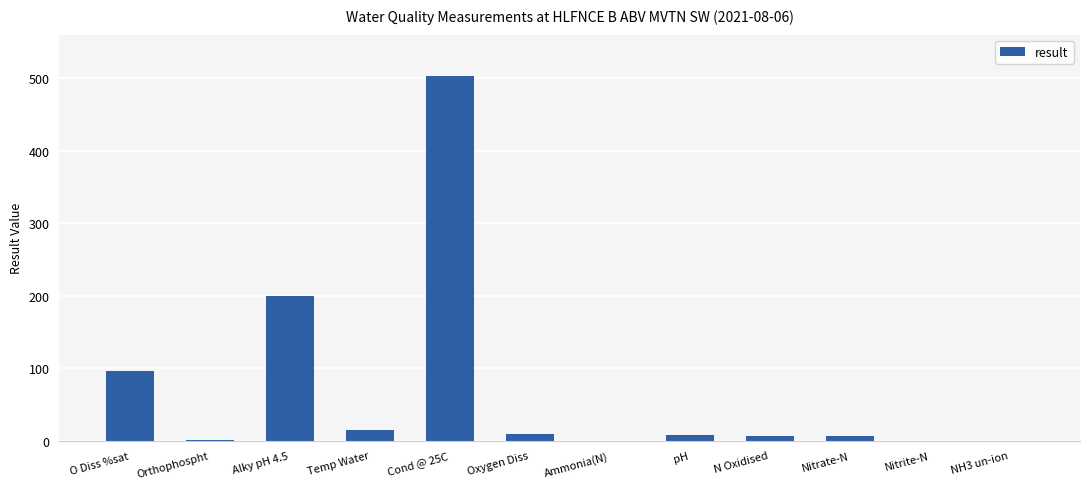

What is the sum of all values?

844.4